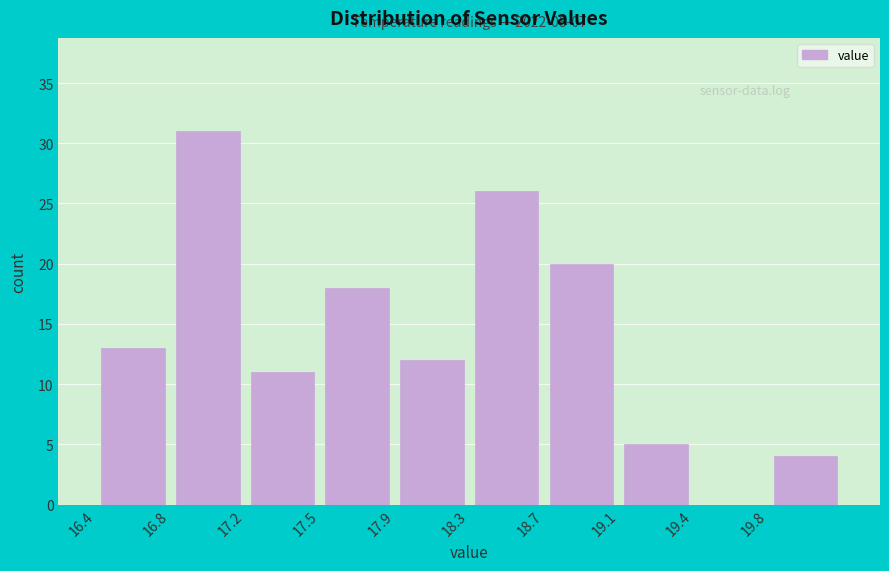

Which range on the x-axis has the tallest bar?

16.78 to 17.16